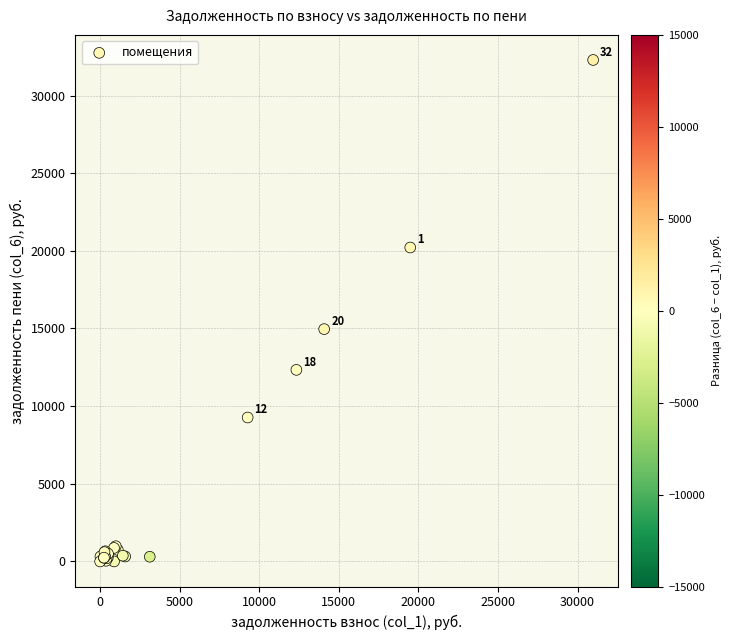

What Y value in the scatter plot is closest to 16144?

14958.8